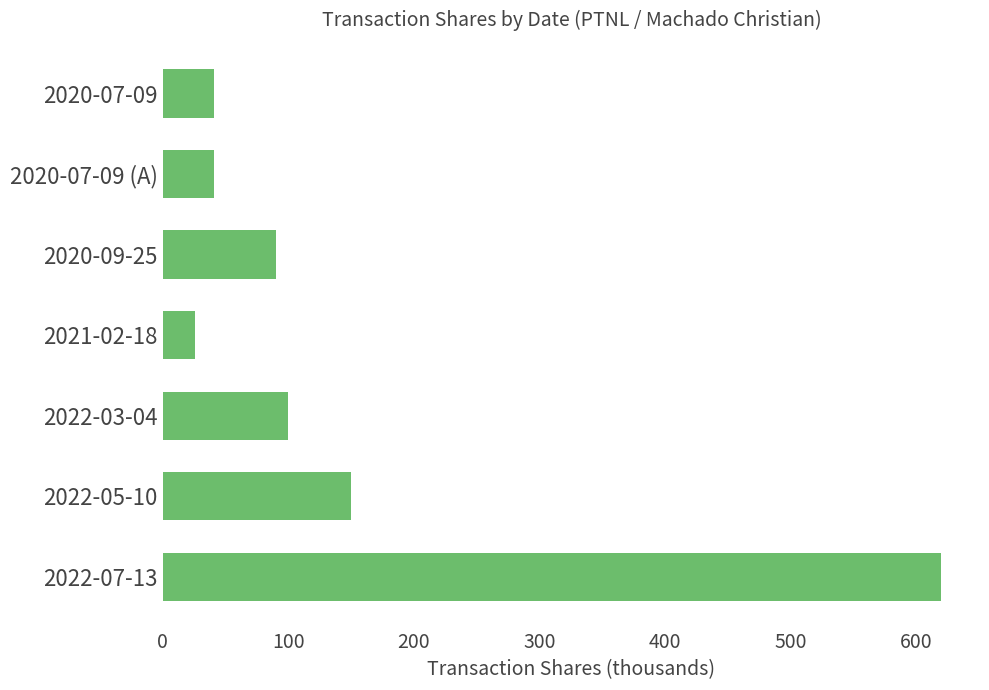

Reading bottom to top, extract all data points from this chart.

620	150	100	26	90	41	41